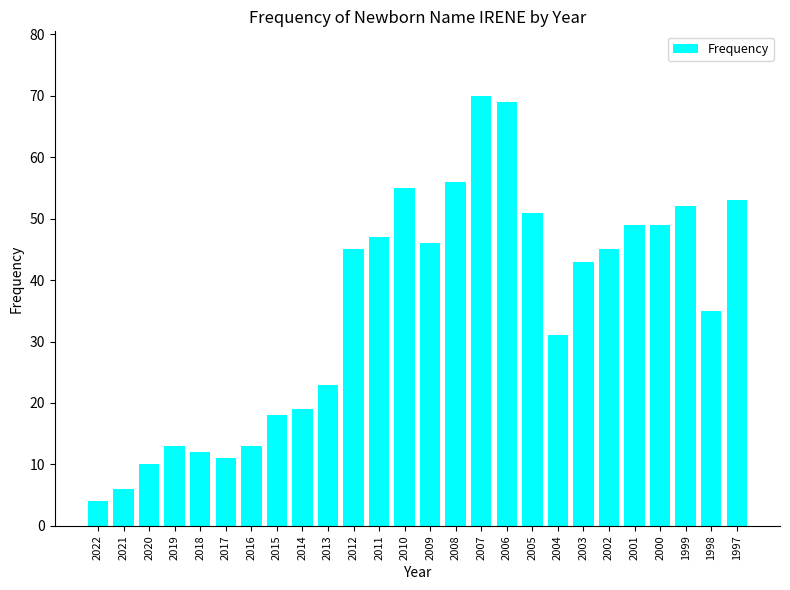

Is it true that the value at 2005 is 51?

True